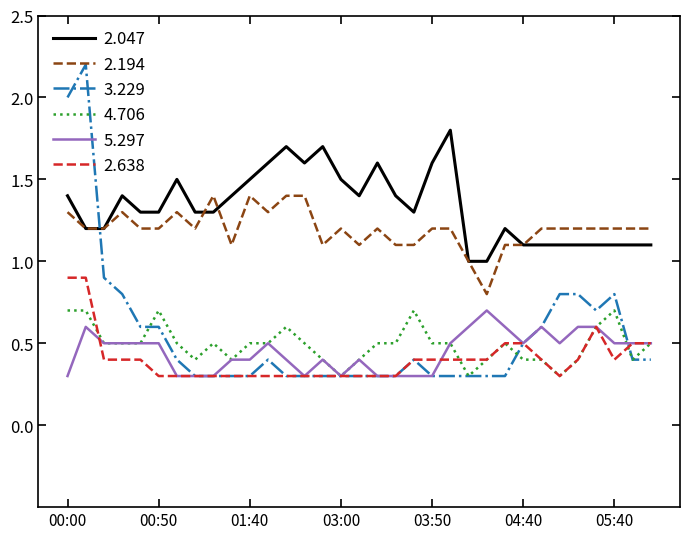

Which series has the largest range (max minus min)?

3.229